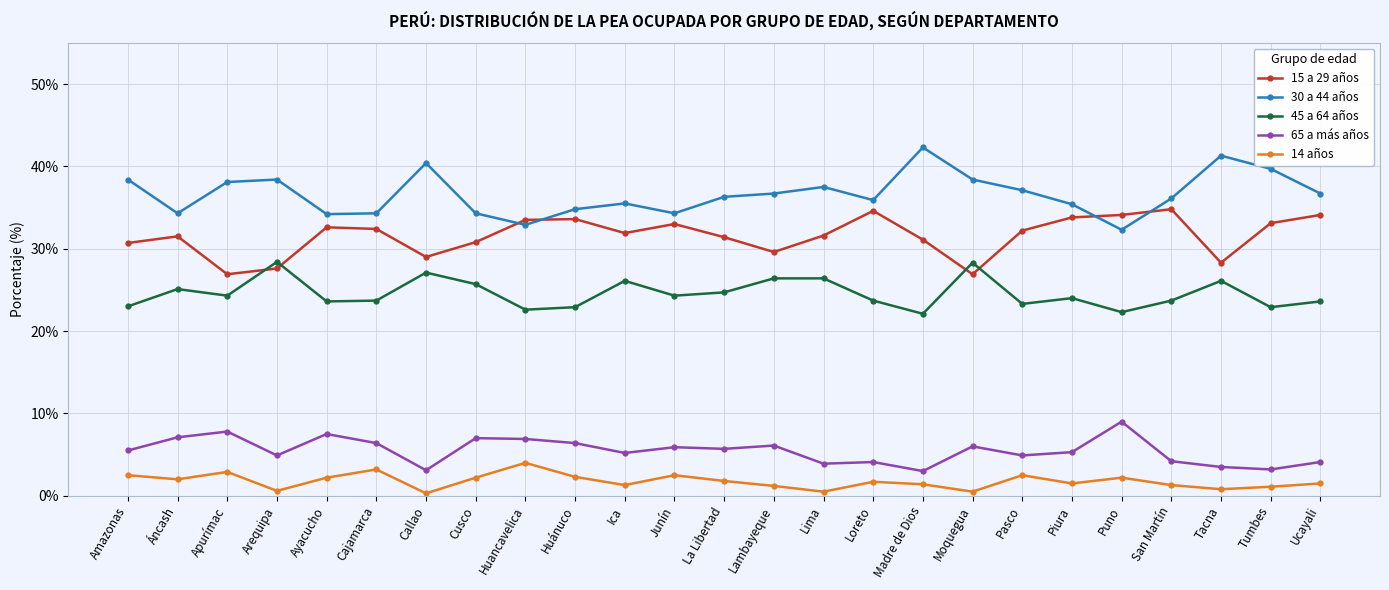

The 30 a 44 años series shows 37.5 at Lima. True or false?

True